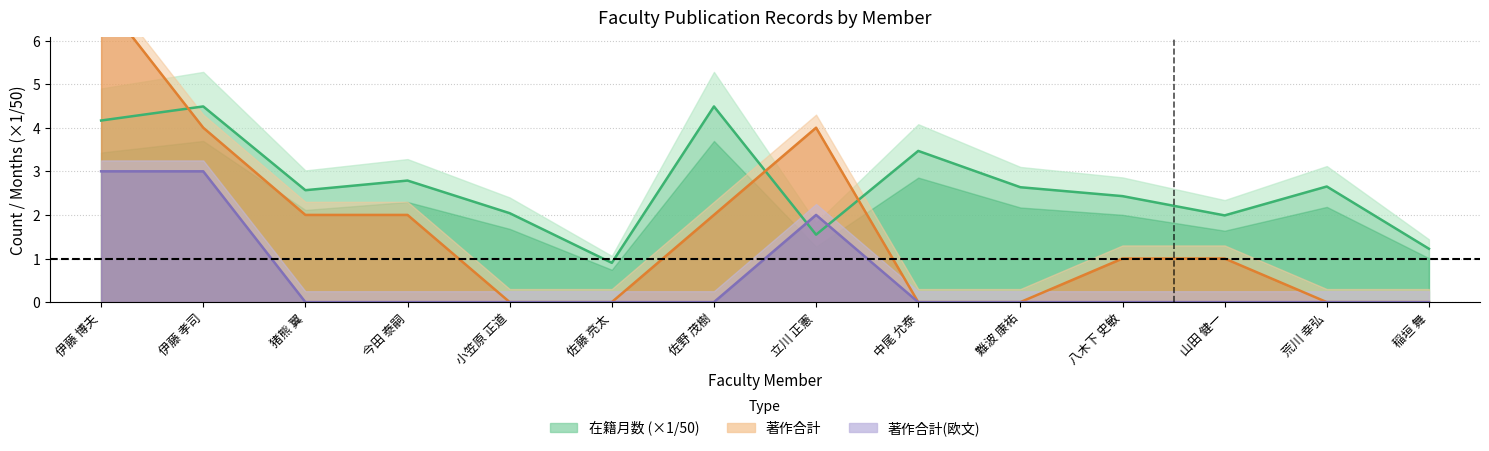

Which series changed the most between 小笠原 正道 and 稲垣 舞?

在籍月数